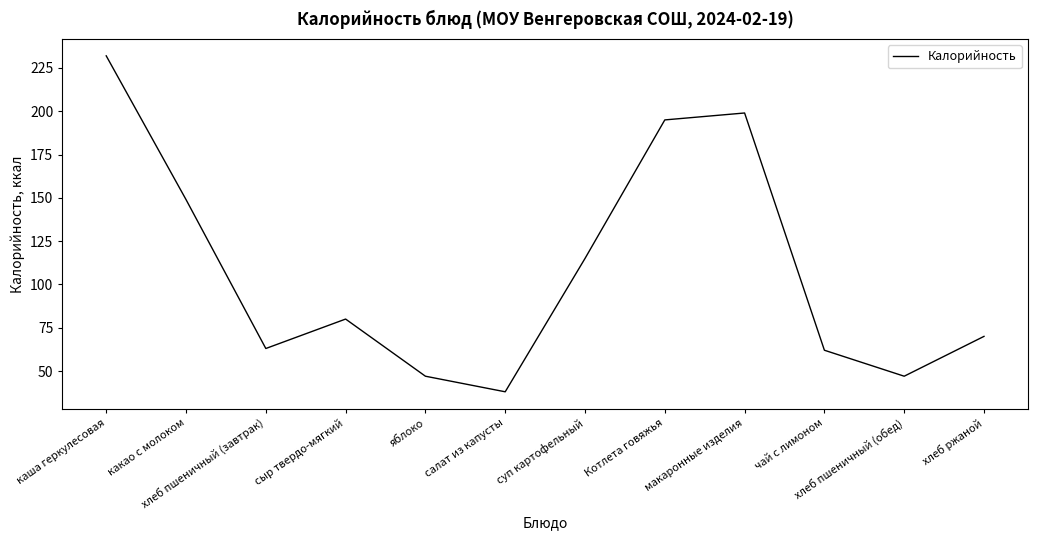

What is the difference between the maximum and minimum values?

194